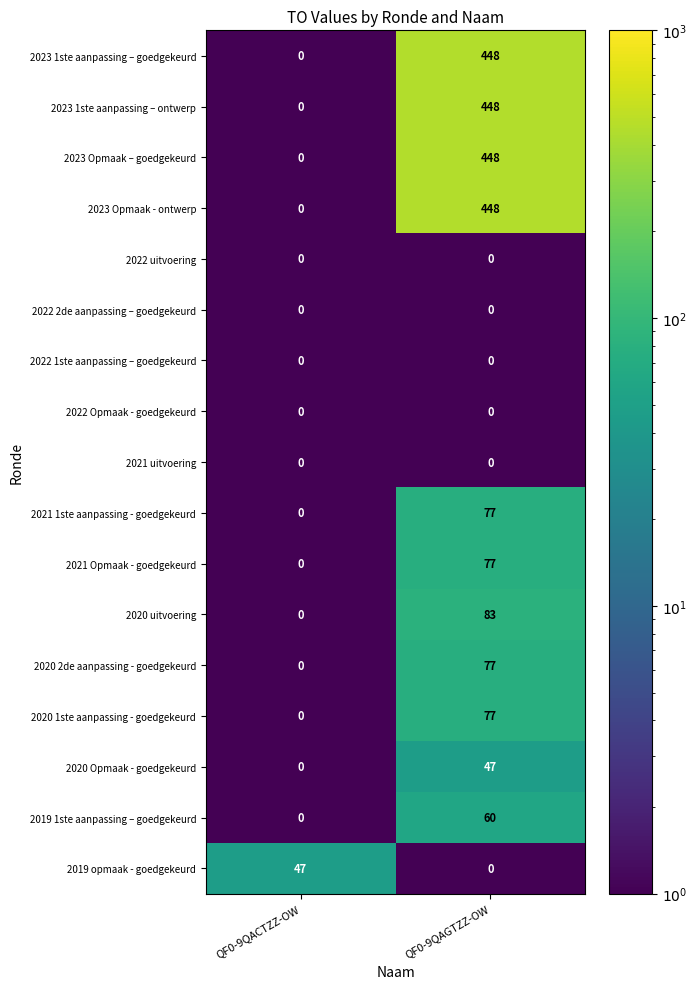

What is the total value across all series at QF0-9QAGTZZ-OW?

2290